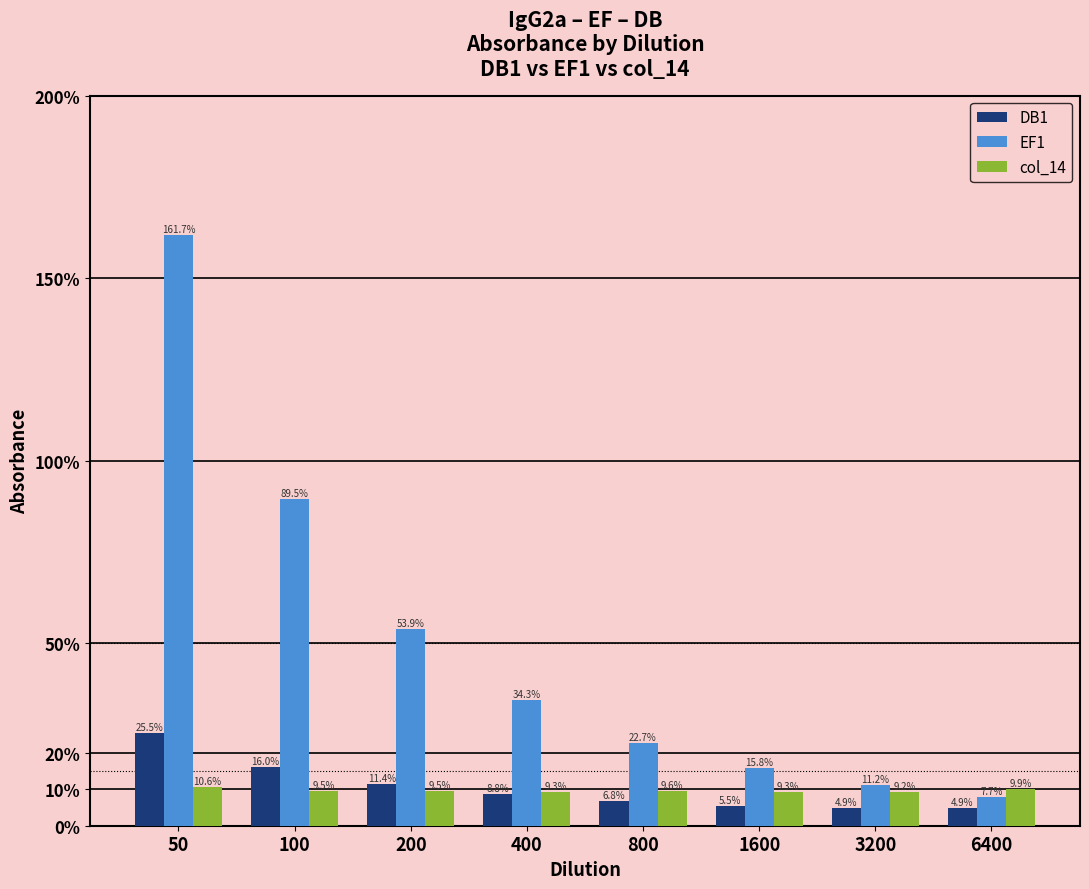

Does the chart contain stacked bars?

No